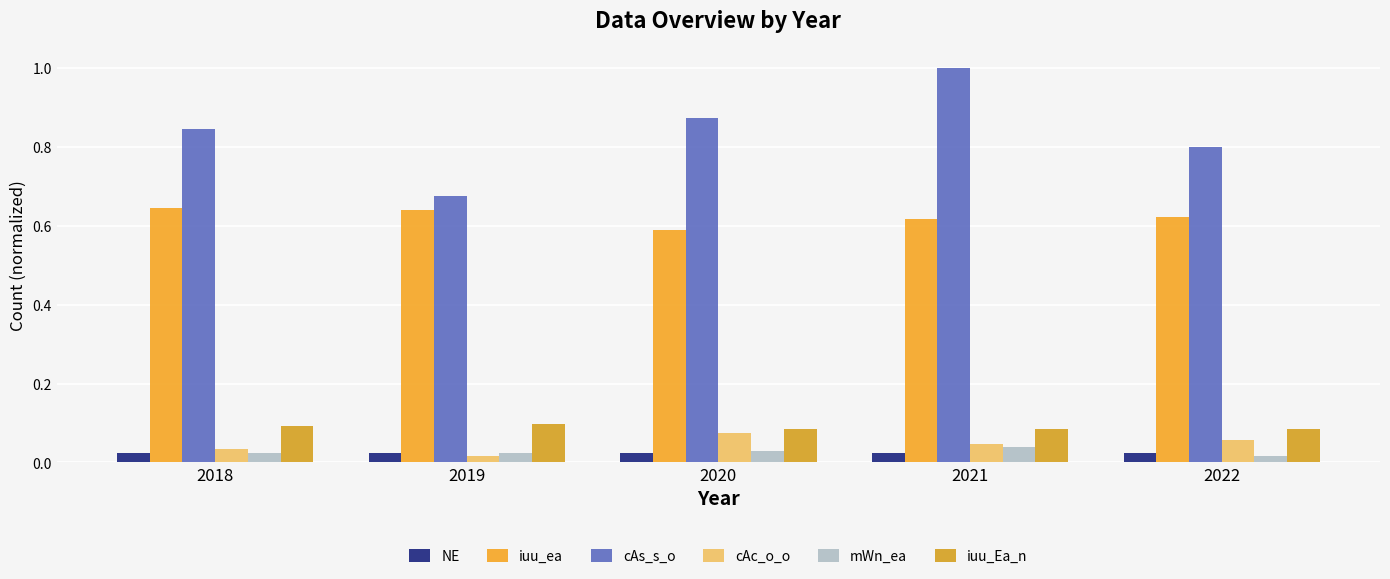

At which category does the chart reach its peak across all series?

2021